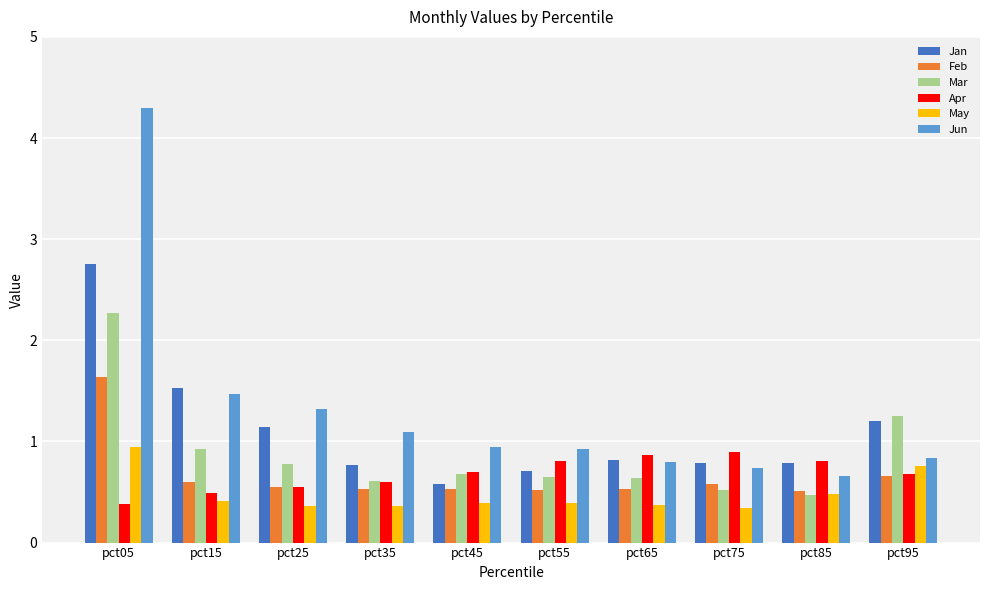

The Jun series shows 0.9 at pct55. True or false?

True